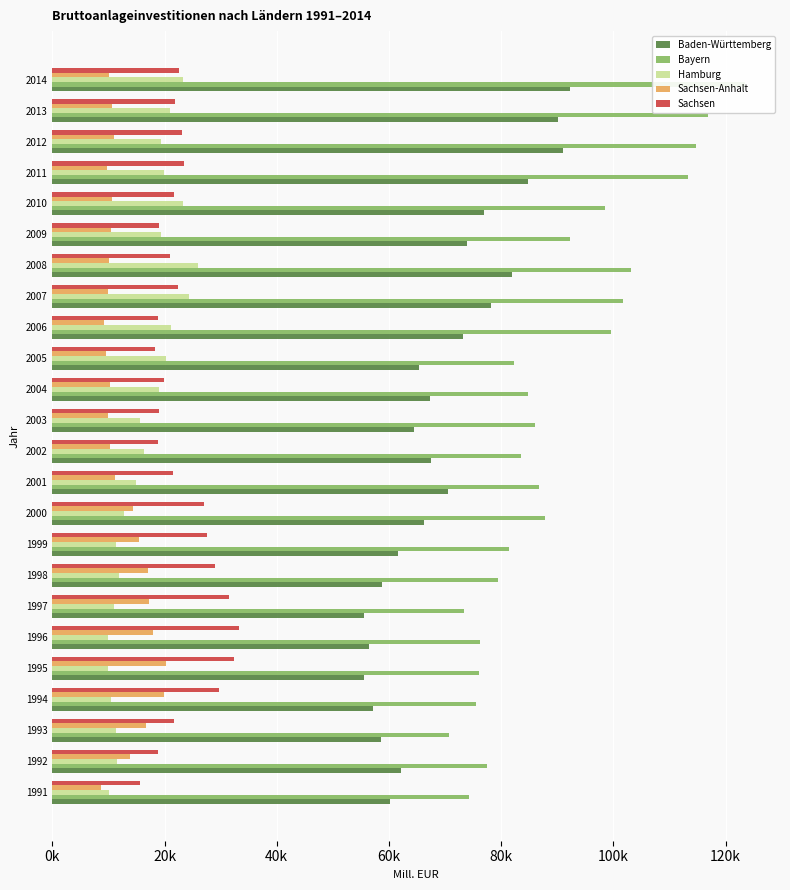

At 1996, list the series in order from smallest to largest.

Hamburg, Sachsen-Anhalt, Sachsen, Baden-Württemberg, Bayern